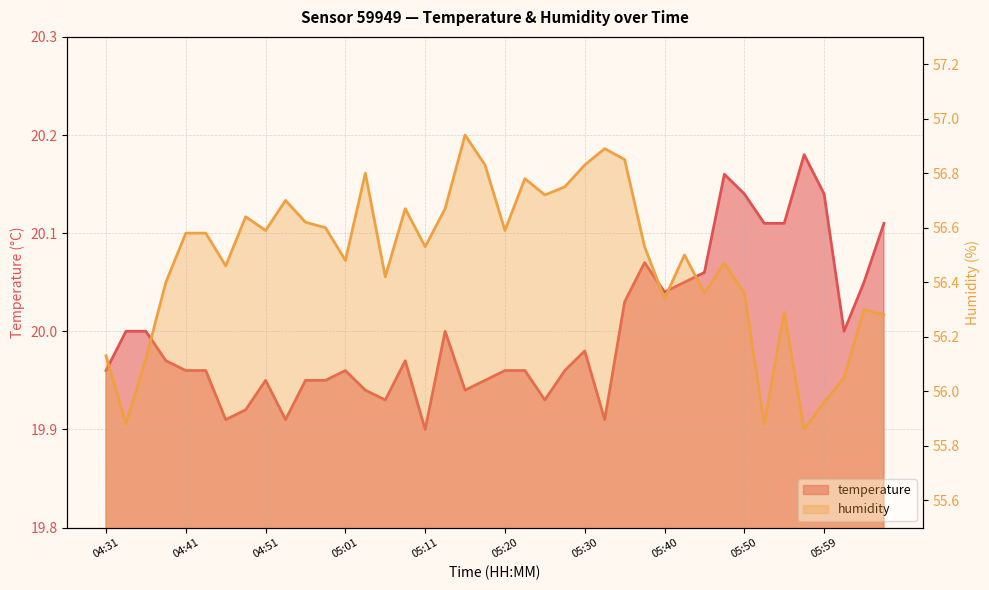

Rank the series by their maximum value, from highest to lowest.

humidity, temperature